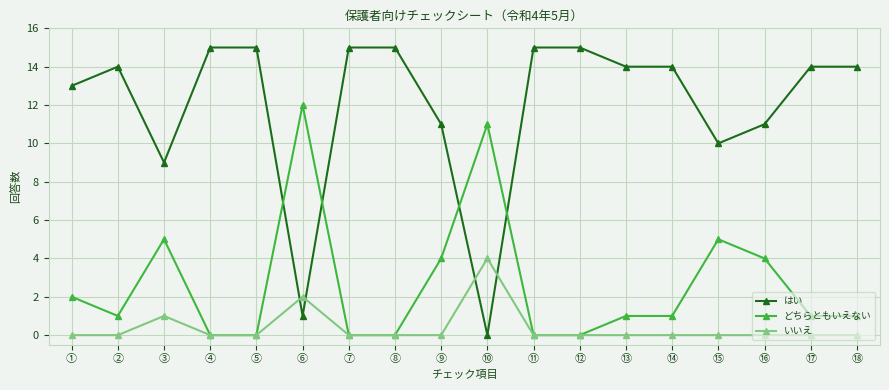

List the series in order of their overall mean, highest first.

はい, どちらともいえない, いいえ